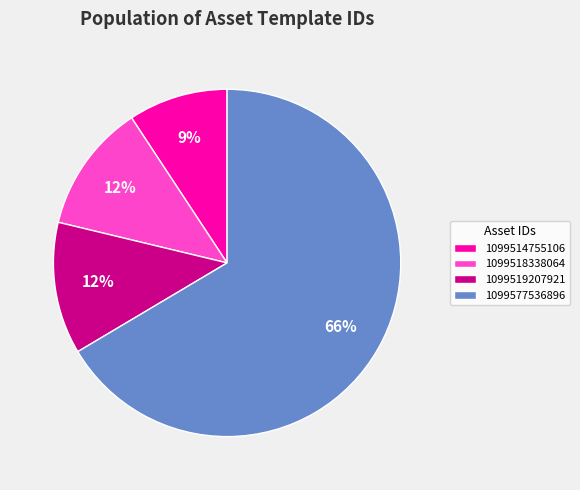

Is there a majority slice in this chart?

Yes